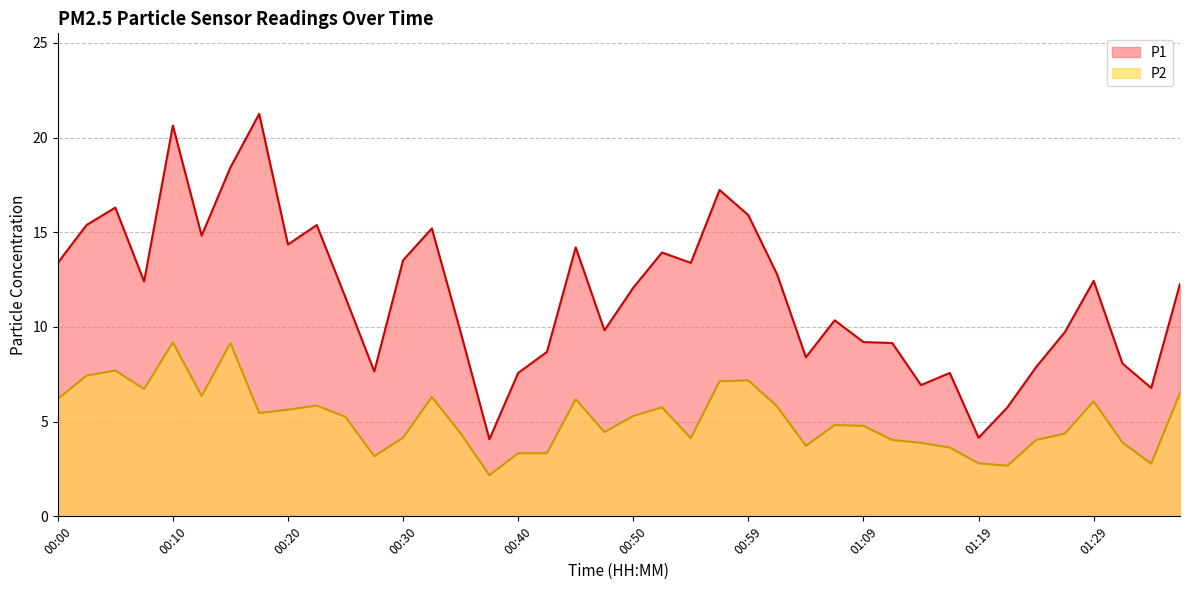

Reading left to right, extract all data points from this chart.

P1: 13.4	15.4	16.3	12.4	20.6	14.8	18.4	21.2	14.3	15.4	11.6	7.7	13.5	15.2	9.7	4.1	7.6	8.7	14.2	9.8	12.1	13.9	13.4	17.2	15.9	12.8	8.4	10.3	9.2	9.2	6.9	7.6	4.2	5.8	7.9	9.7	12.4	8.1	6.8	12.3
P2: 6.2	7.4	7.7	6.7	9.2	6.3	9.2	5.5	5.6	5.8	5.2	3.2	4.2	6.3	4.4	2.2	3.3	3.3	6.2	4.5	5.3	5.8	4.1	7.1	7.2	5.8	3.7	4.8	4.8	4.0	3.9	3.6	2.8	2.7	4.0	4.4	6.1	3.9	2.8	6.5